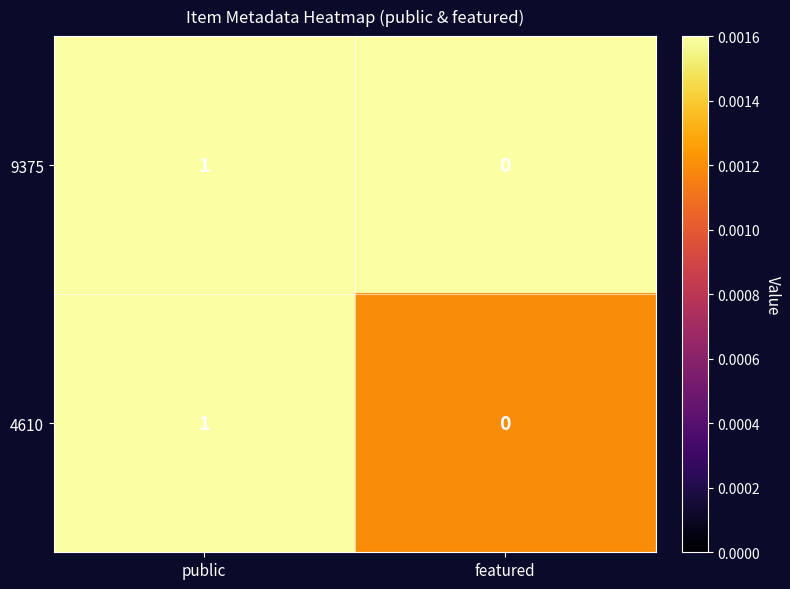

At which category is the sum across all series the highest?

public